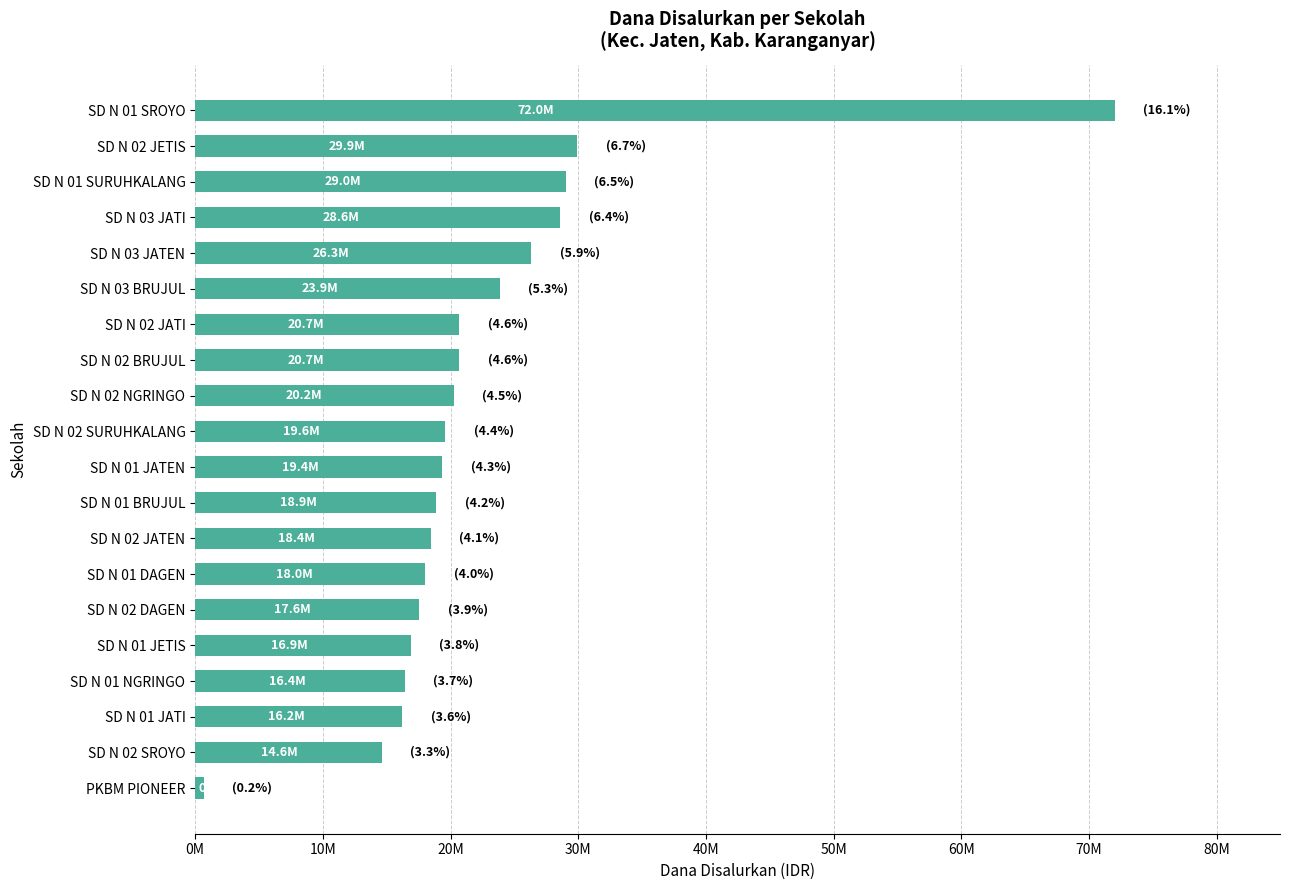

Count the number of categories in the chart.

20